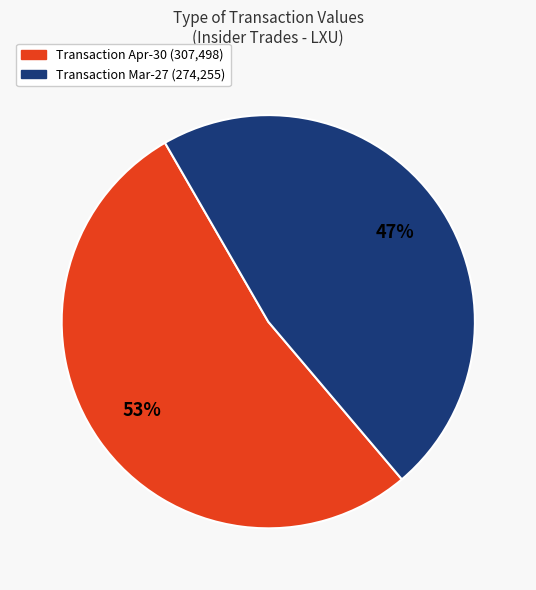

Does any single category account for the majority?

Yes